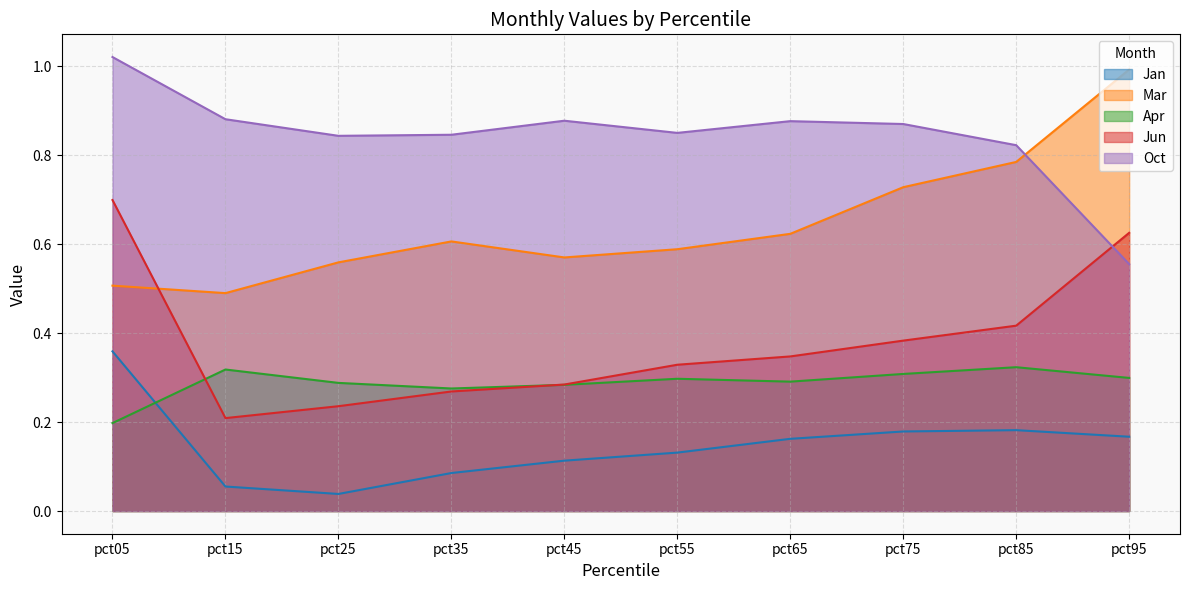

What are all the series names shown in the legend?

Jan, Mar, Apr, Jun, Oct